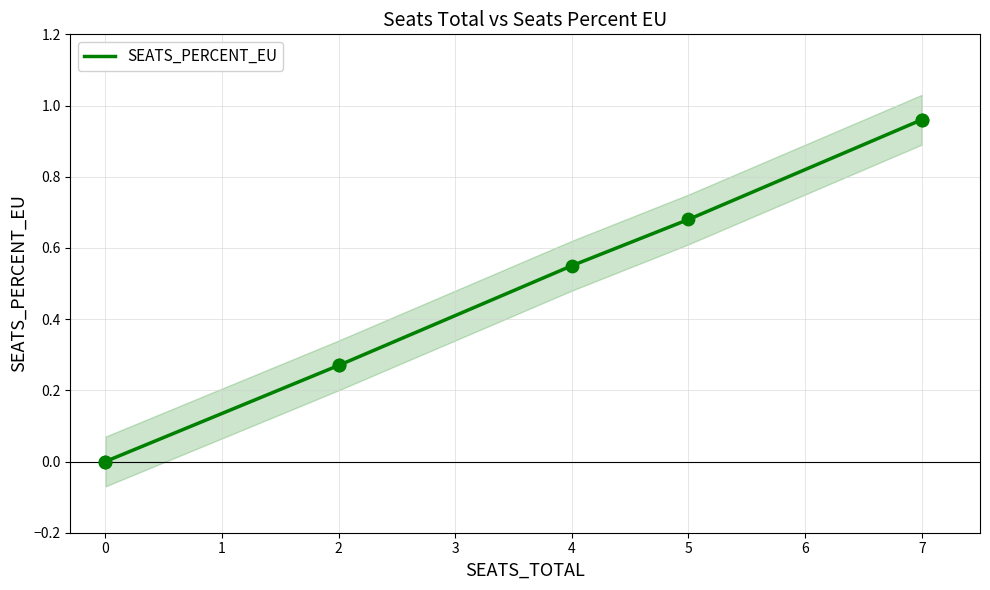

What is the change in value from 0 to 2?

+0.3